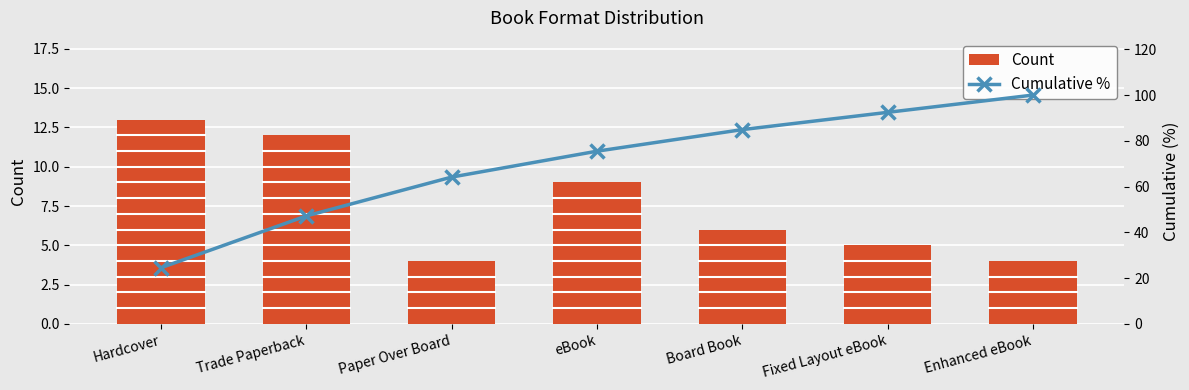

What are all the series names shown in the legend?

Count, Cumulative %